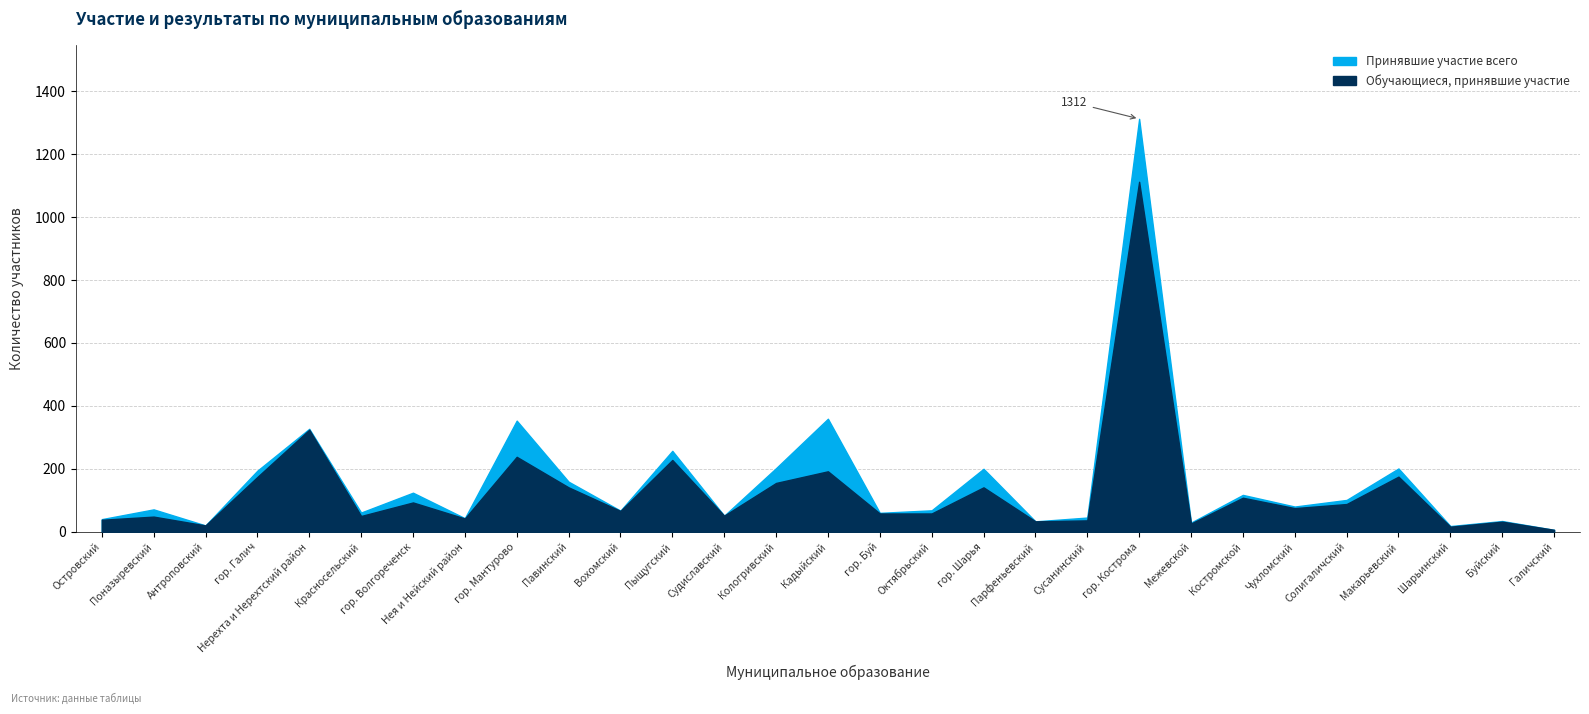

Reading left to right, extract all data points from this chart.

Принявшие участие всего: Островский=40	Поназыревский=71	Антроповский=20	гор. Галич=194	Нерехта и Нерехтский район=327	Красносельский=61	гор. Волгореченск=124	Нея и Нейский район=43	гор. Мантурово=353	Павинский=159	Вохомский=67	Пыщугский=257	Судиславский=51	Кологривский=202	Кадыйский=359	гор. Буй=60	Октябрьский=68	гор. Шарья=200	Парфеньевский=33	Сусанинский=45	гор. Кострома=1312	Межевской=29	Костромской=117	Чухломский=80	Солигаличский=101	Макарьевский=201	Шарьинский=18	Буйский=34	Галичский=6
Количество обучающихся, принявших участие: Островский=38	Поназыревский=48	Антроповский=20	гор. Галич=174	Нерехта и Нерехтский район=324	Красносельский=50	гор. Волгореченск=93	Нея и Нейский район=42	гор. Мантурово=238	Павинский=141	Вохомский=66	Пыщугский=228	Судиславский=51	Кологривский=155	Кадыйский=192	гор. Буй=58	Октябрьский=58	гор. Шарья=141	Парфеньевский=33	Сусанинский=36	гор. Кострома=1112	Межевской=26	Костромской=108	Чухломский=75	Солигаличский=88	Макарьевский=175	Шарьинский=16	Буйский=32	Галичский=6